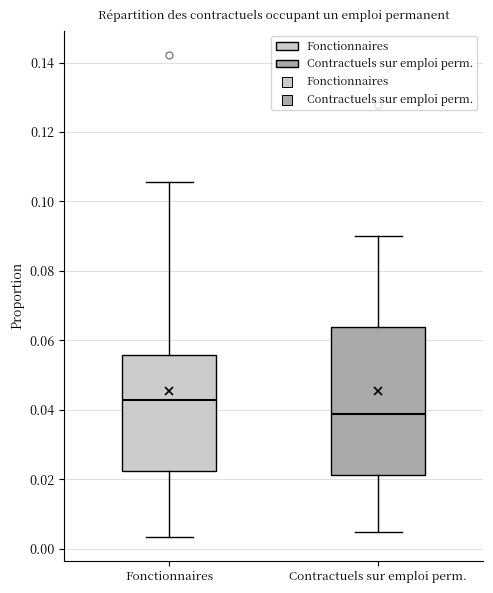

Which box is the tallest, from its lower edge to its upper edge?

Contractuels sur emploi perm.